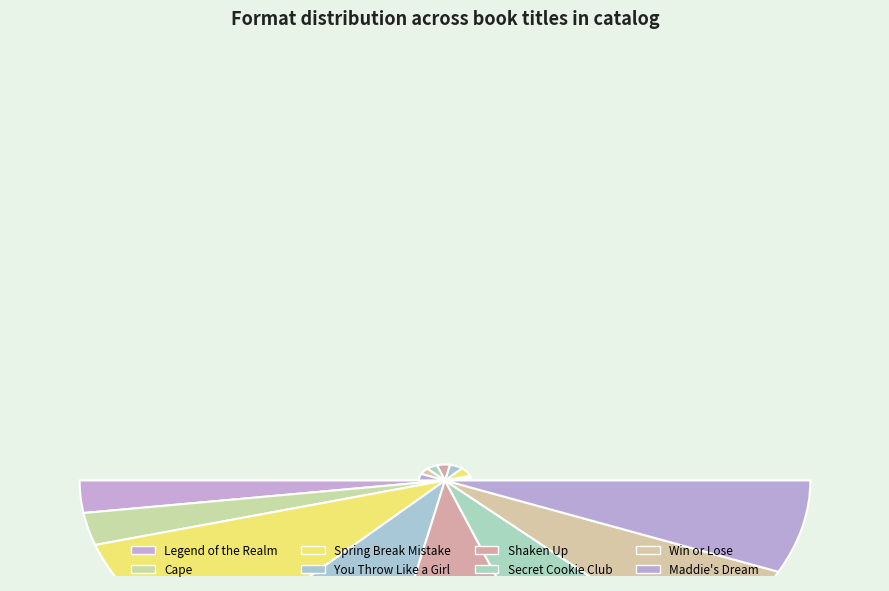

What is the change in value from You Throw Like a Girl to Win or Lose?

-118376251